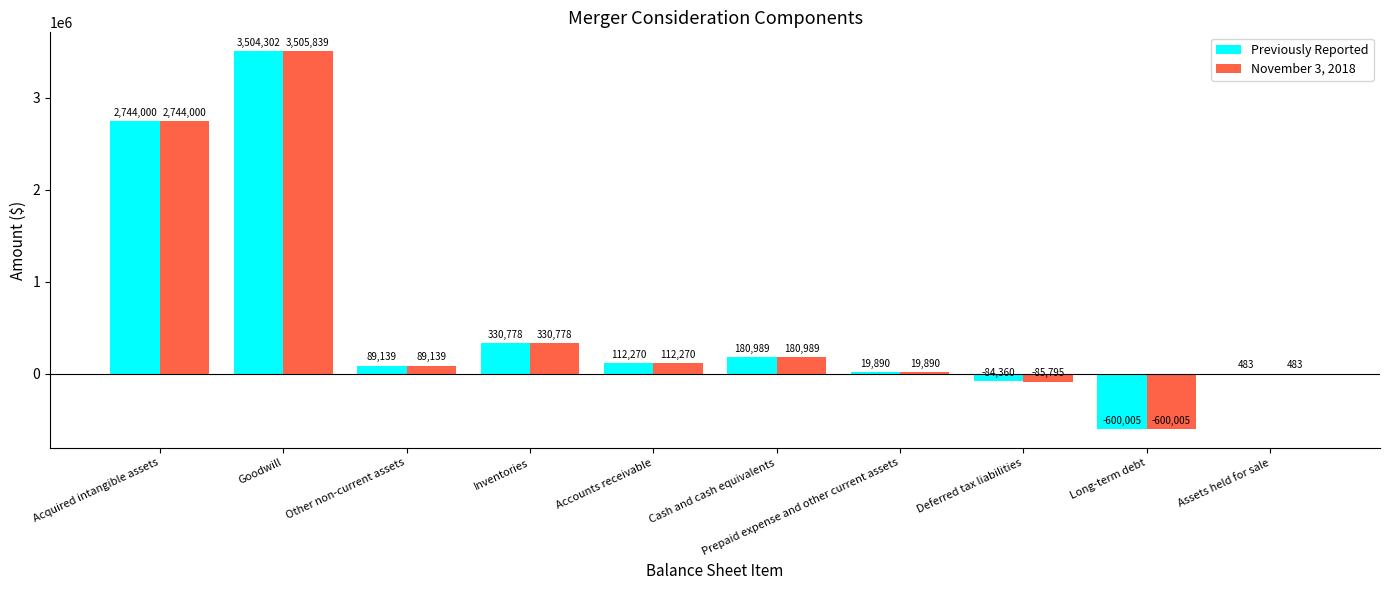

Where is November 3, 2018 nearest to the value 1452917?

Inventories